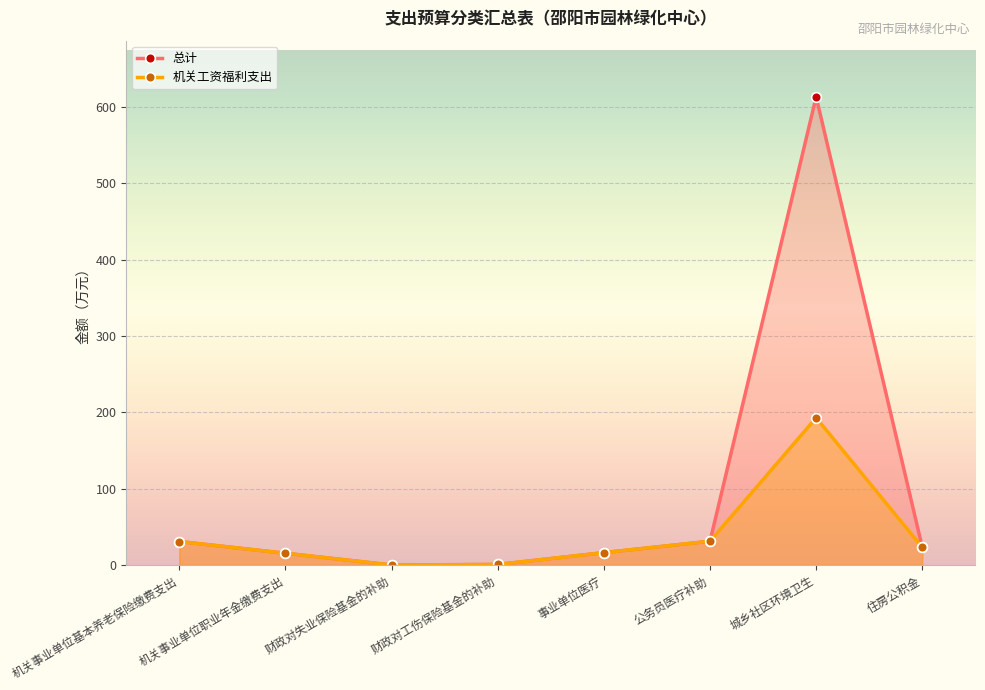

Which series has the widest spread of values?

总计